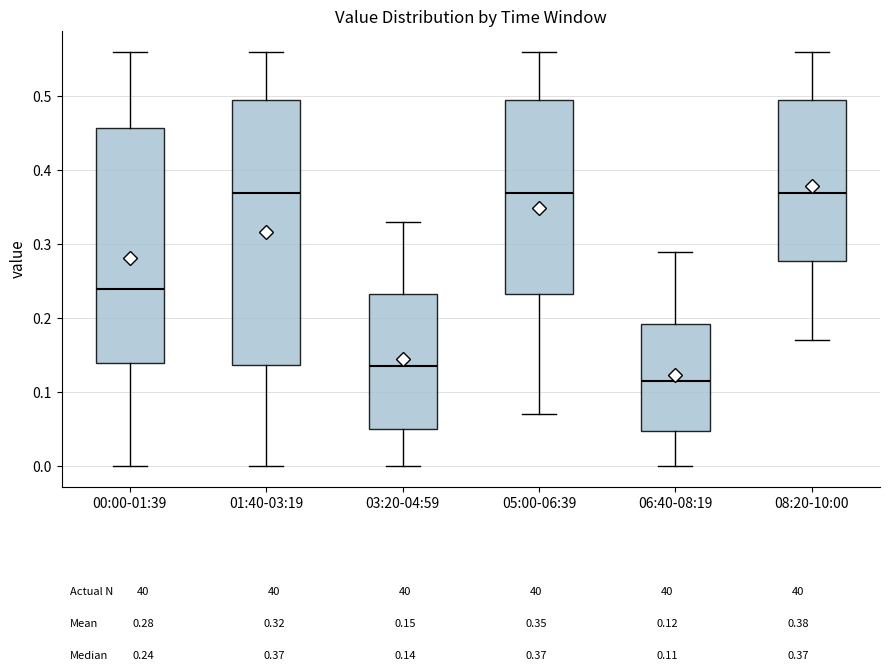

Which box is the tallest, from its lower edge to its upper edge?

01:40-03:19